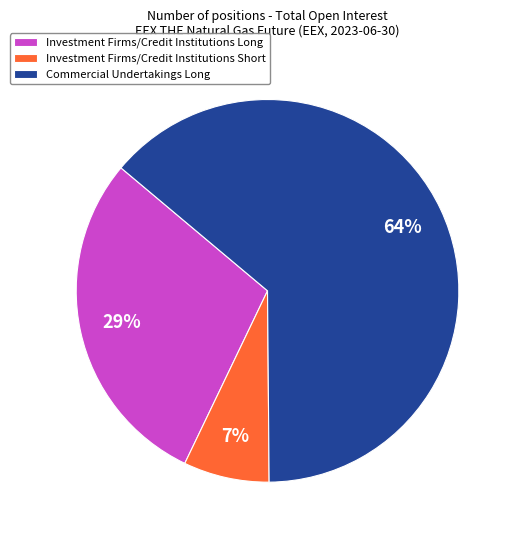

What is the smallest slice in the pie chart?

Investment Firms/Credit Institutions Short